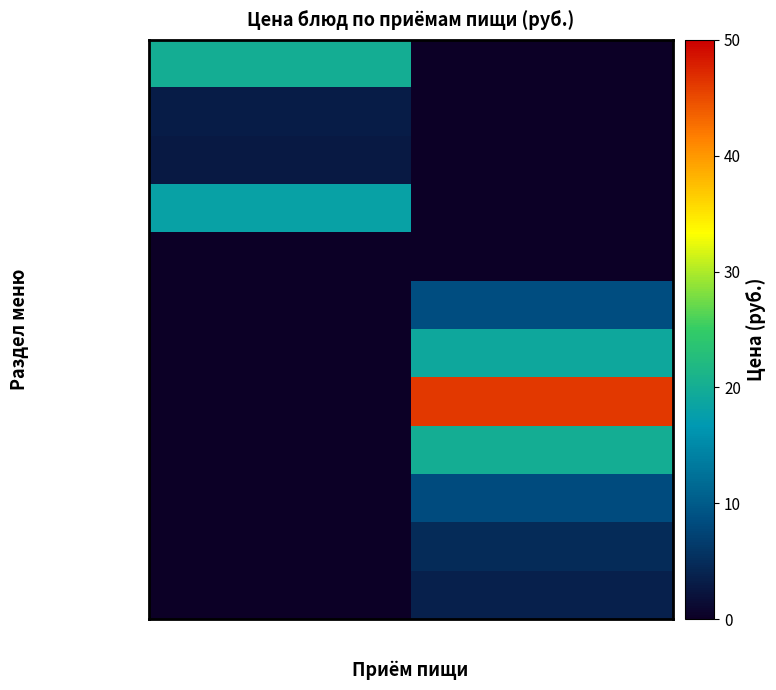

Reading left to right, extract all data points from this chart.

гор.блюдо: Завтрак=20.1	Обед=0.0
гор.напиток: Завтрак=3.1	Обед=0.0
хлеб: Завтрак=2.8	Обед=0.0
гастрономия: Завтрак=18.1	Обед=0.0
фрукты: Завтрак=0.0	Обед=0.0
закуска: Завтрак=0.0	Обед=8.5
1 блюдо: Завтрак=0.0	Обед=19.0
2 блюдо: Завтрак=0.0	Обед=46.3
гарнир: Завтрак=0.0	Обед=20.0
сладкое: Завтрак=0.0	Обед=8.3
хлеб бел.: Завтрак=0.0	Обед=4.7
хлеб черн.: Завтрак=0.0	Обед=3.7